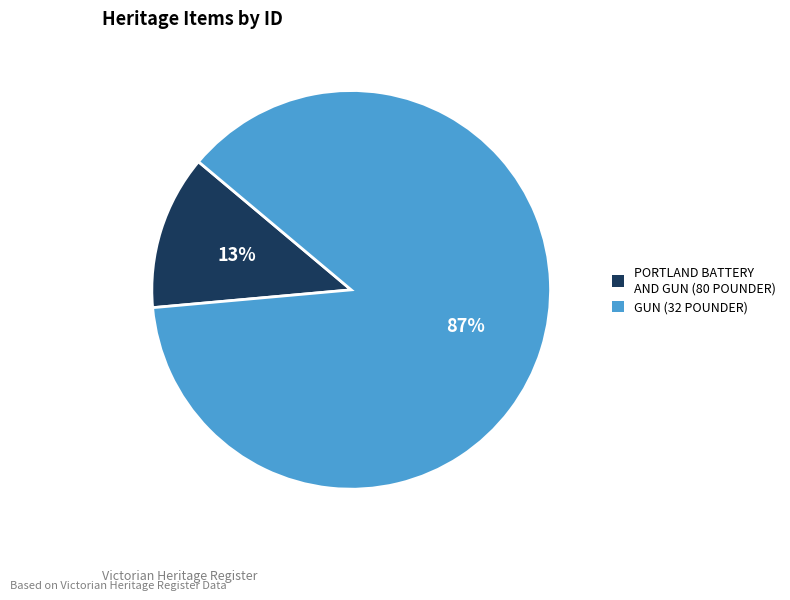

Between GUN (32 POUNDER) and PORTLAND BATTERY AND GUN (80 POUNDER), which is larger?

GUN (32 POUNDER)